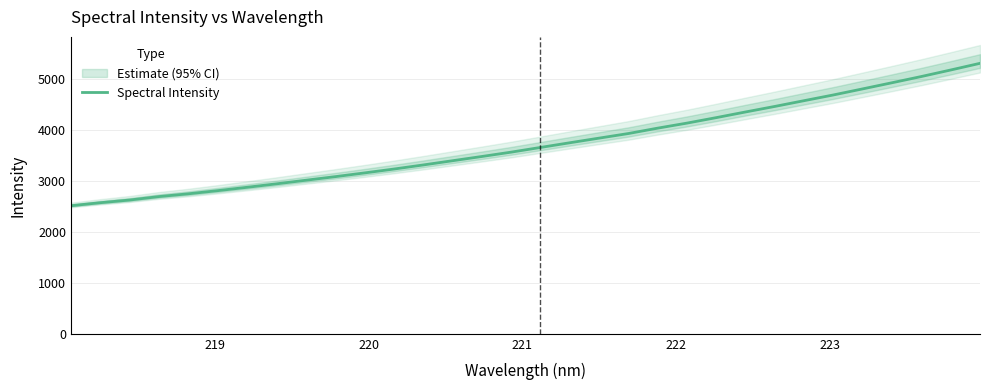

How many data points does each series have?

32